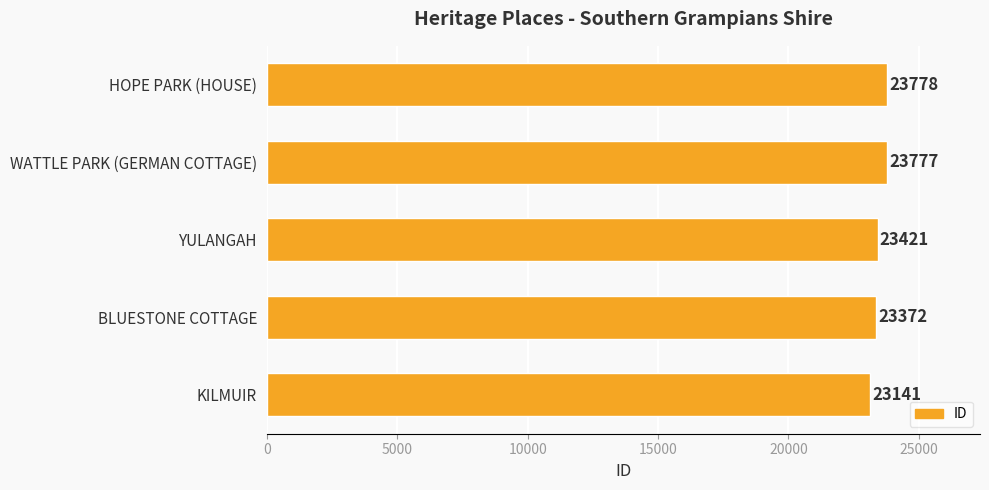

What is the change in value from YULANGAH to WATTLE PARK (GERMAN COTTAGE)?

+356